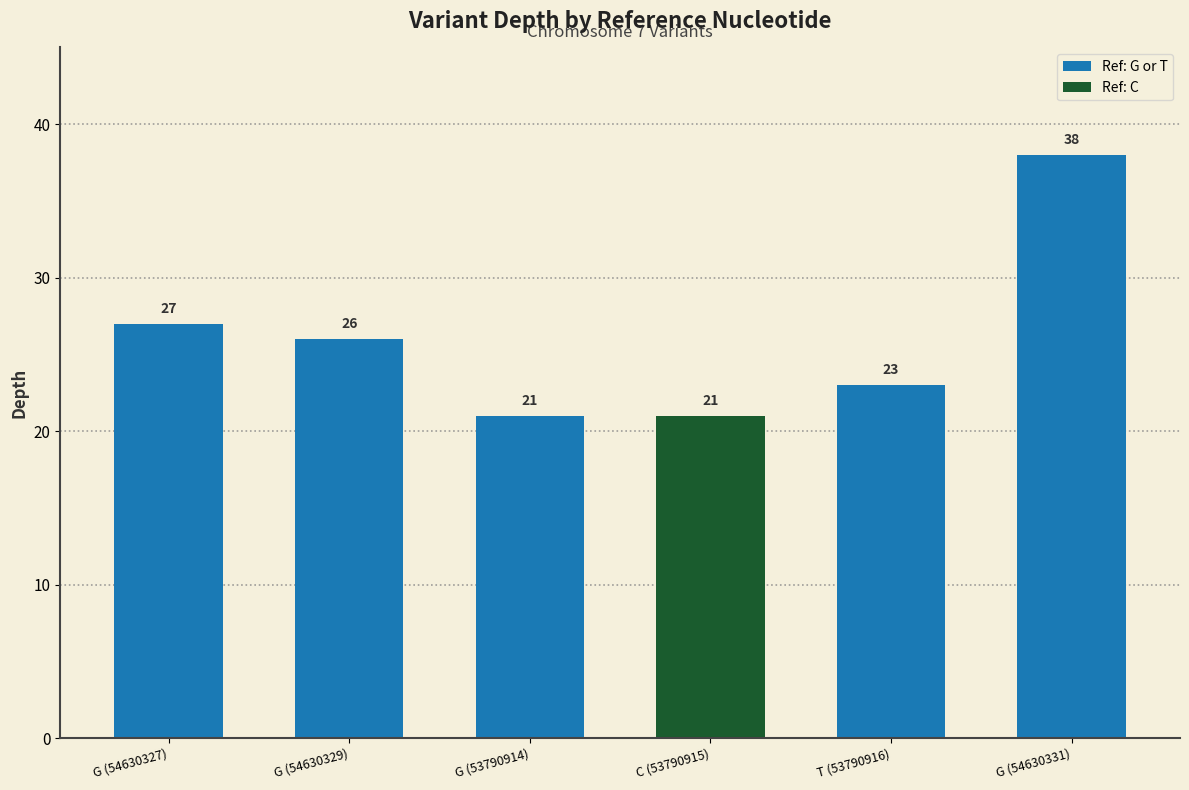

What is the label of the 5th bar from the right?

G (54630329)